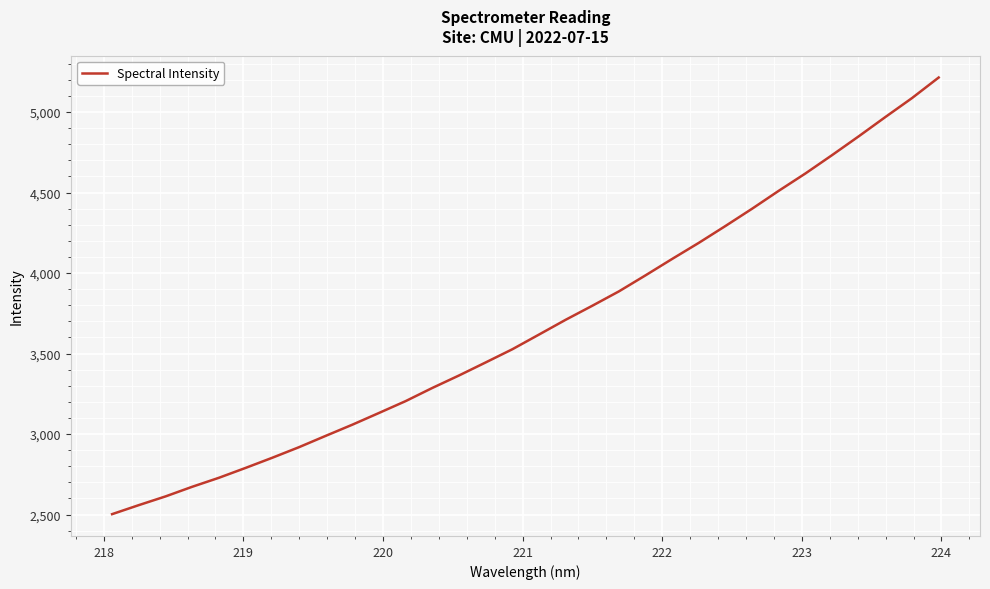

What is the minimum value shown in the chart?

2502.6